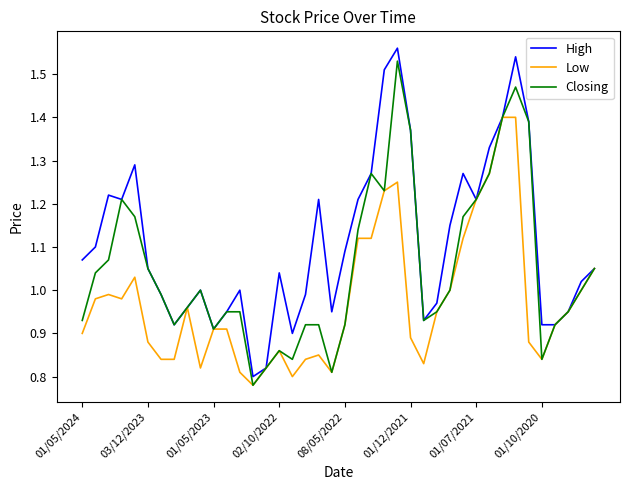

Which series has the widest spread of values?

High